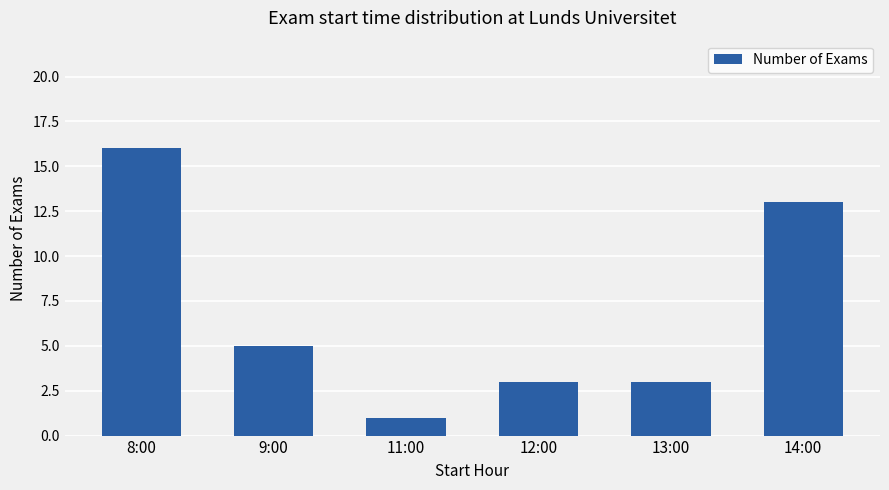

What position from the left is 13:00?

5